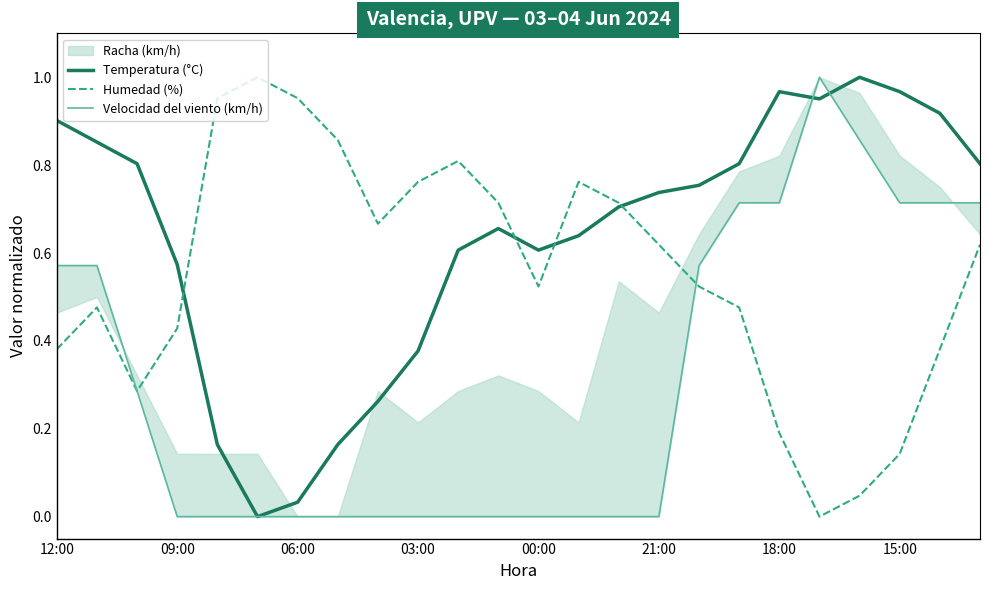

The Humedad (%) series shows 0.3 at 18:00. True or false?

False